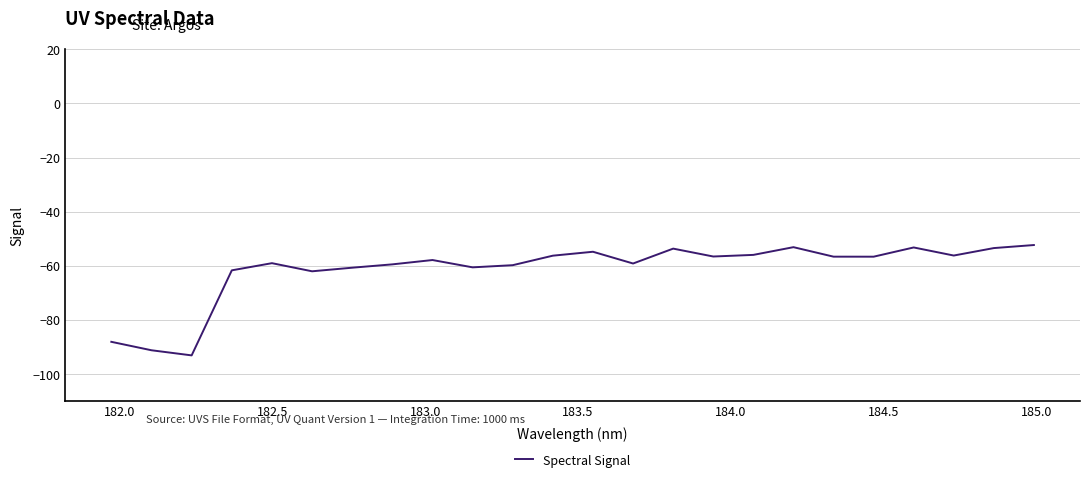

What is the difference between the maximum and minimum values?

40.8